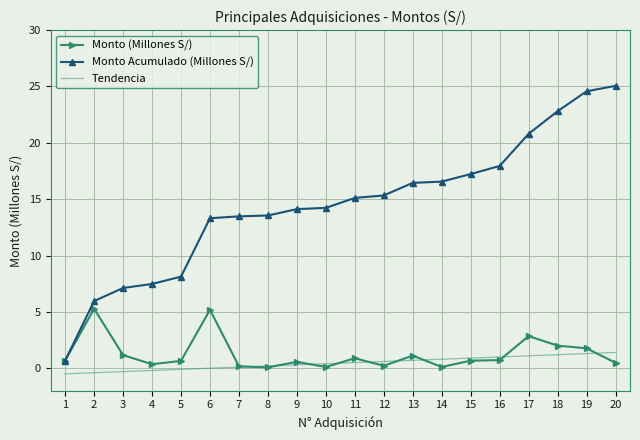

Rank the series by their maximum value, from highest to lowest.

Monto Acumulado (Millones S/), Monto (Millones S/), Tendencia